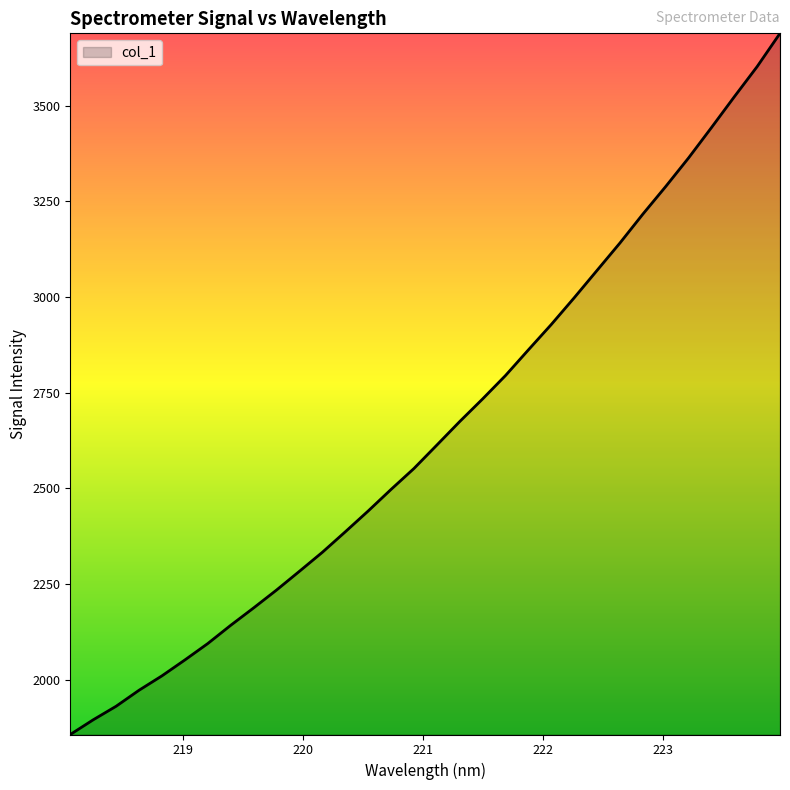

What is the smallest value displayed?

1857.0